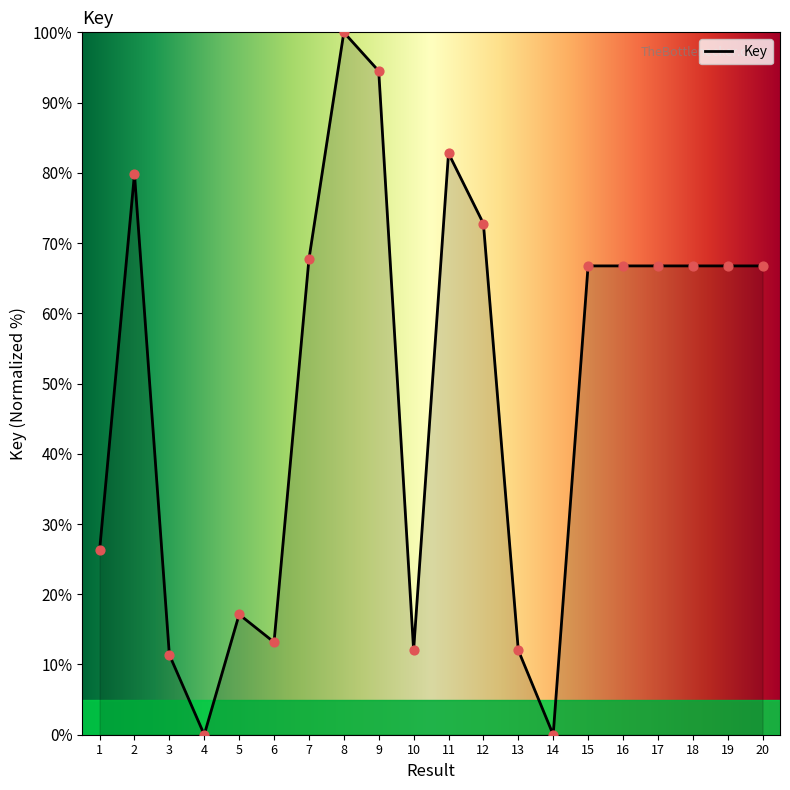

Between 13 and 14, which is larger?

13